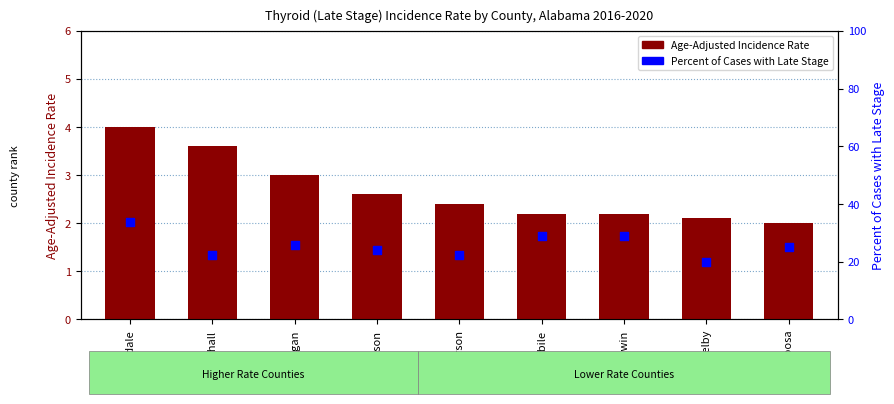

Which series has the widest spread of Y values?

Percent of Cases with Late Stage